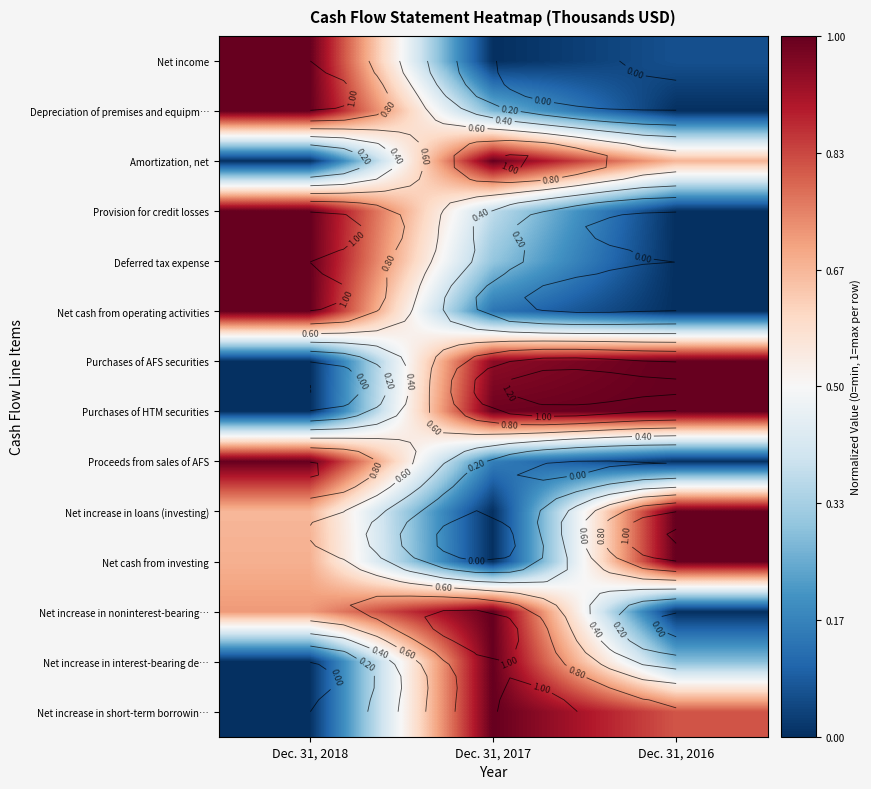

The value of Proceeds from sales of AFS at Dec. 31, 2016 is 0.5. True or false?

False